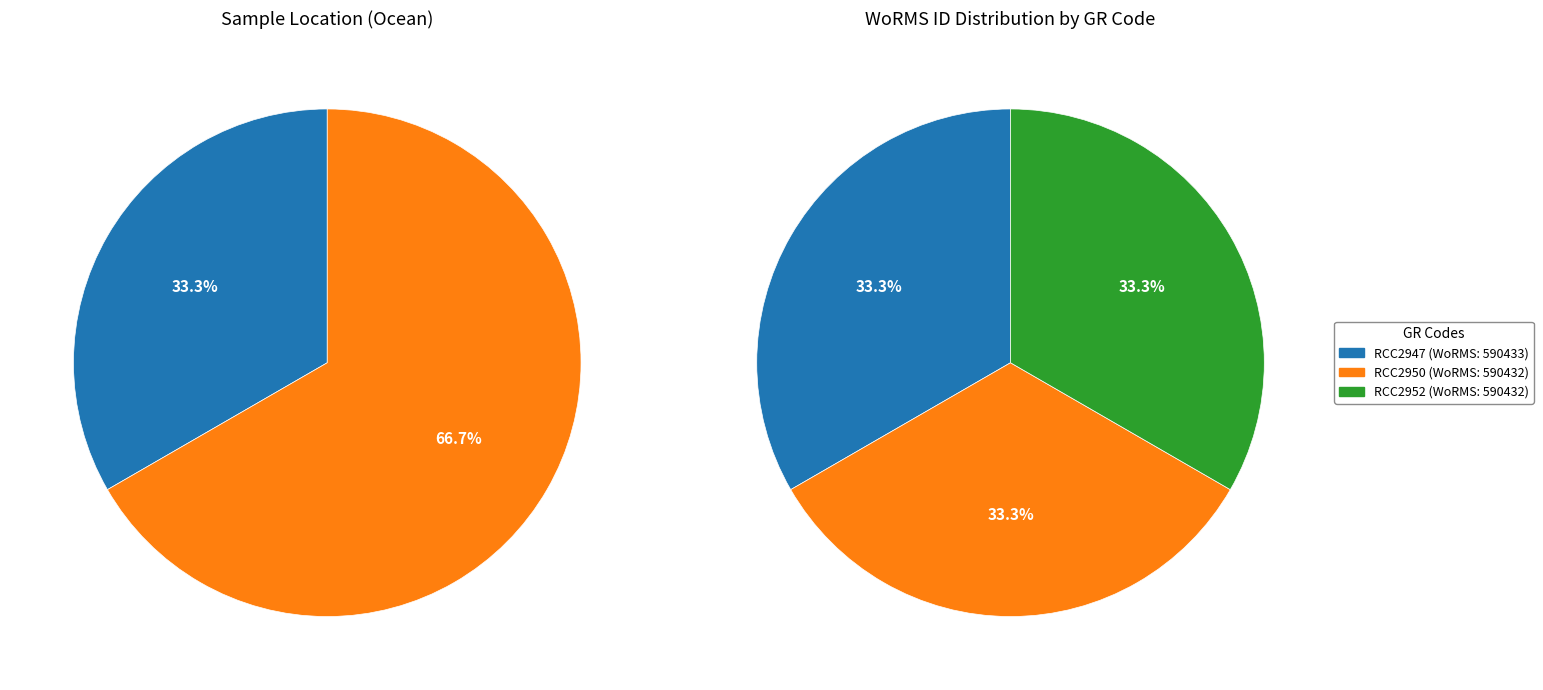

Is it true that RCC2950 is 45% of the pie?

False